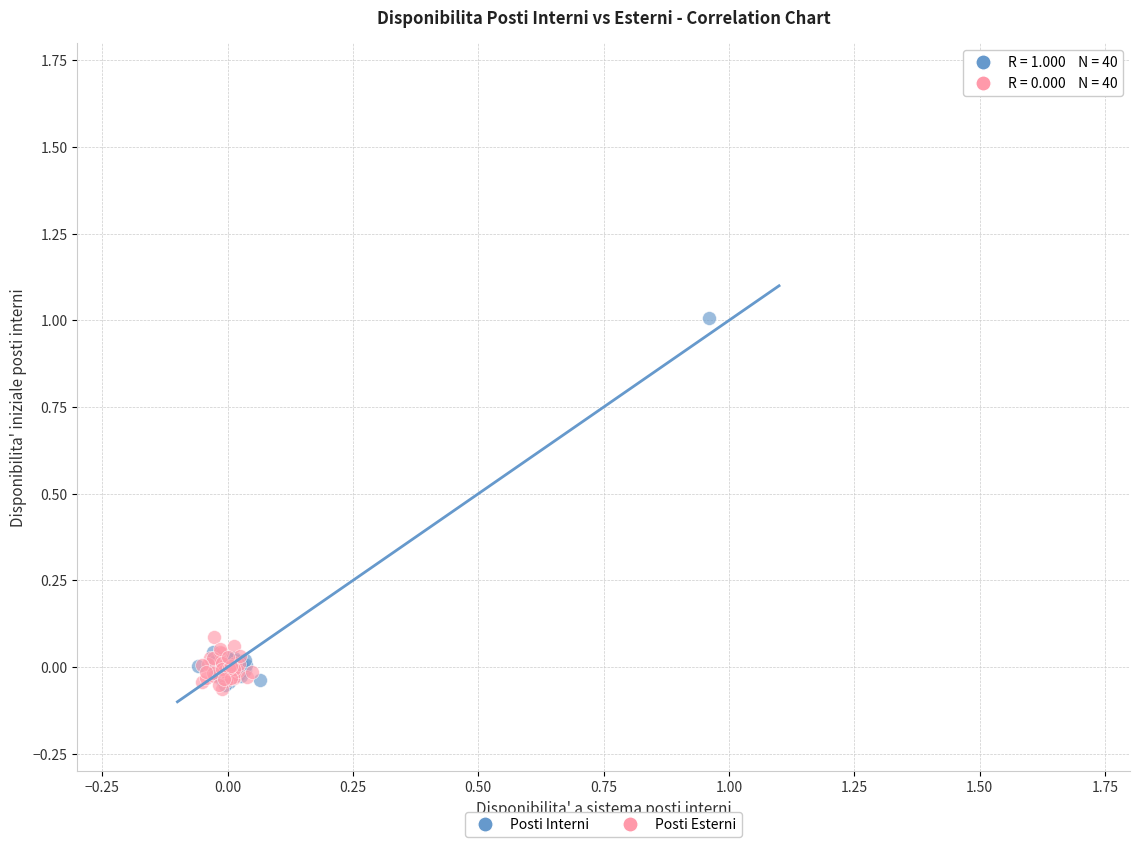

Which series has the widest spread of Y values?

Posti Interni